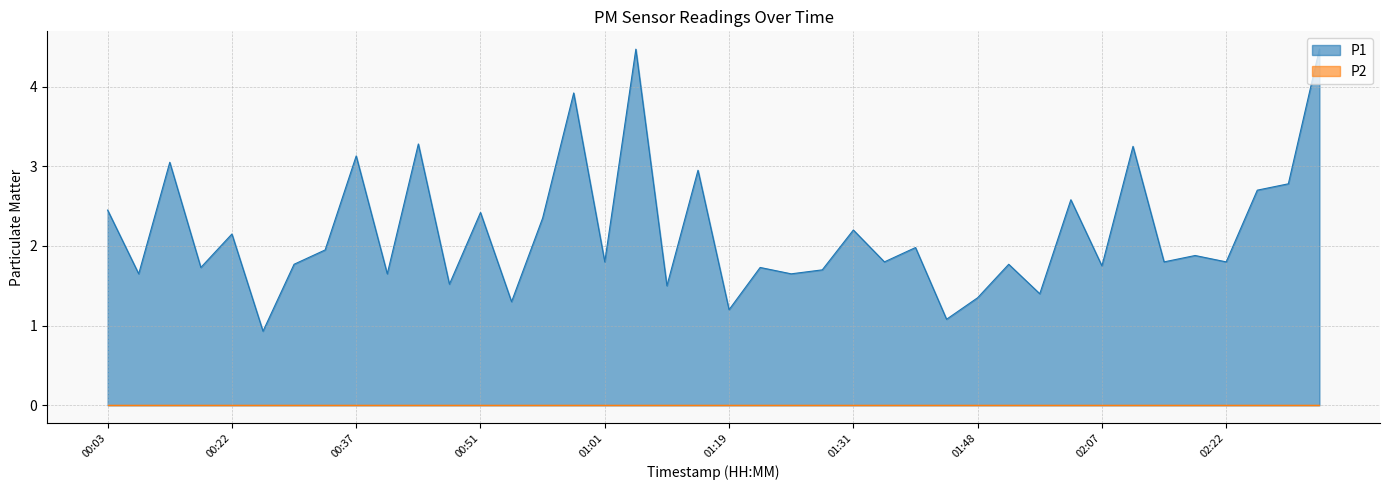

At which category does the data reach its first local valley?

00:07